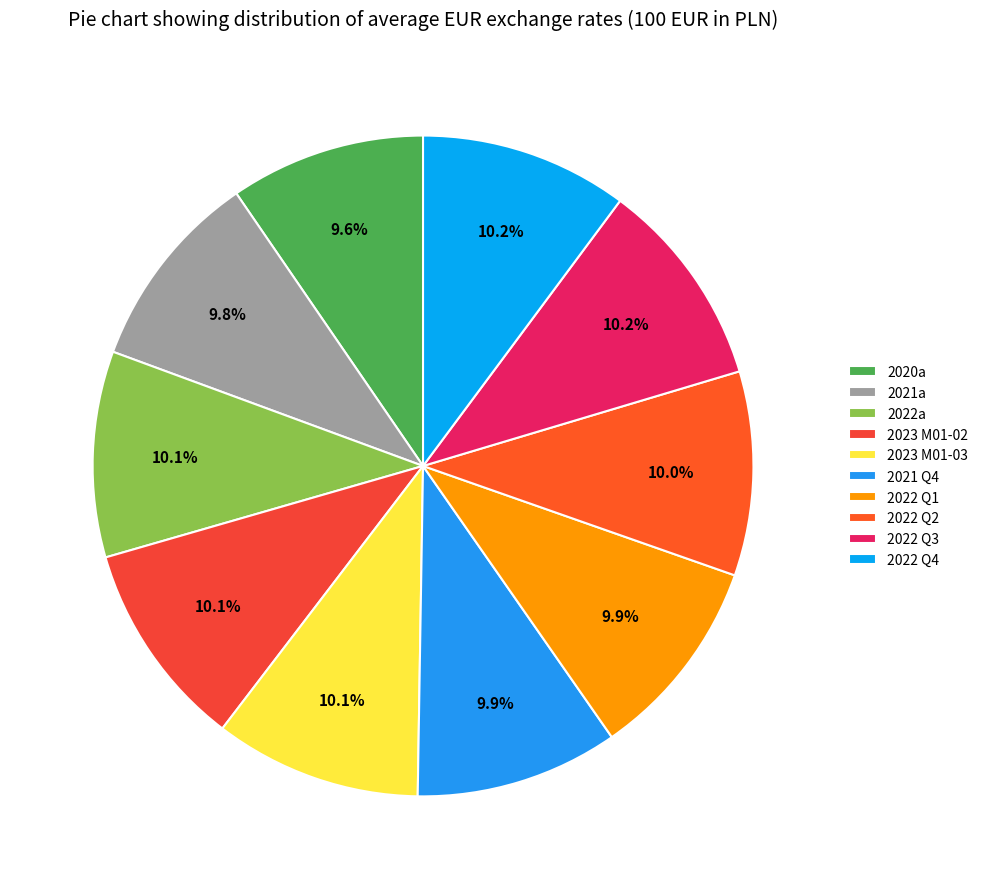

To the nearest percent, what portion does 2020a represent?

10%